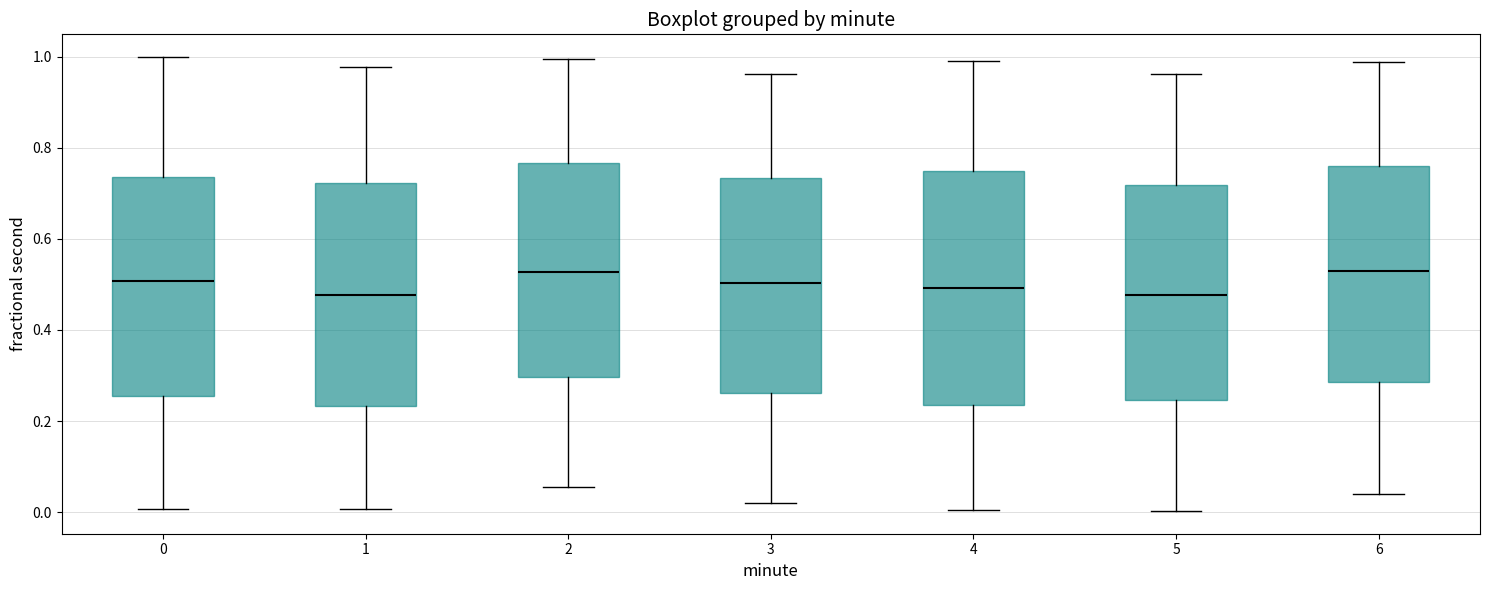

Reading left to right, transcribe this box plot: for each box, give where its median line is, the range the box spans, and where its two whiskers end, as read against the y-axis. The values are not printed on the chart, so give them approximately, as read against the axis.

0: median 0.50, box 0.26 to 0.74, whiskers 0.00 to 1.00
1: median 0.48, box 0.24 to 0.72, whiskers 0.00 to 0.98
2: median 0.52, box 0.30 to 0.76, whiskers 0.06 to 1.00
3: median 0.50, box 0.26 to 0.74, whiskers 0.02 to 0.96
4: median 0.50, box 0.24 to 0.74, whiskers 0.00 to 1.00
5: median 0.48, box 0.24 to 0.72, whiskers 0.00 to 0.96
6: median 0.54, box 0.28 to 0.76, whiskers 0.04 to 0.98